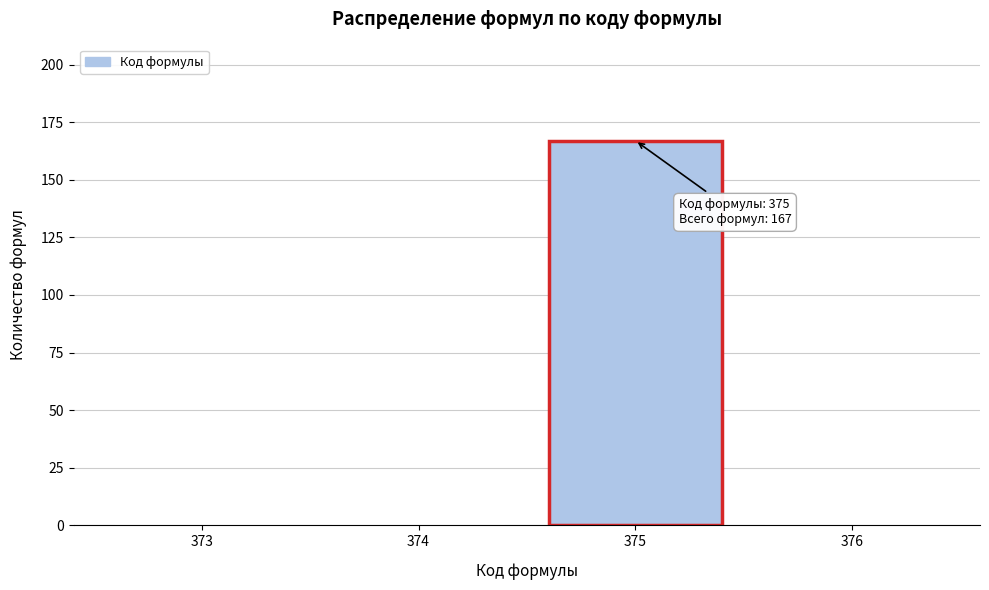

Reading left to right, transcribe all the data shown in this chart.

373=0	374=0	375=167	376=0